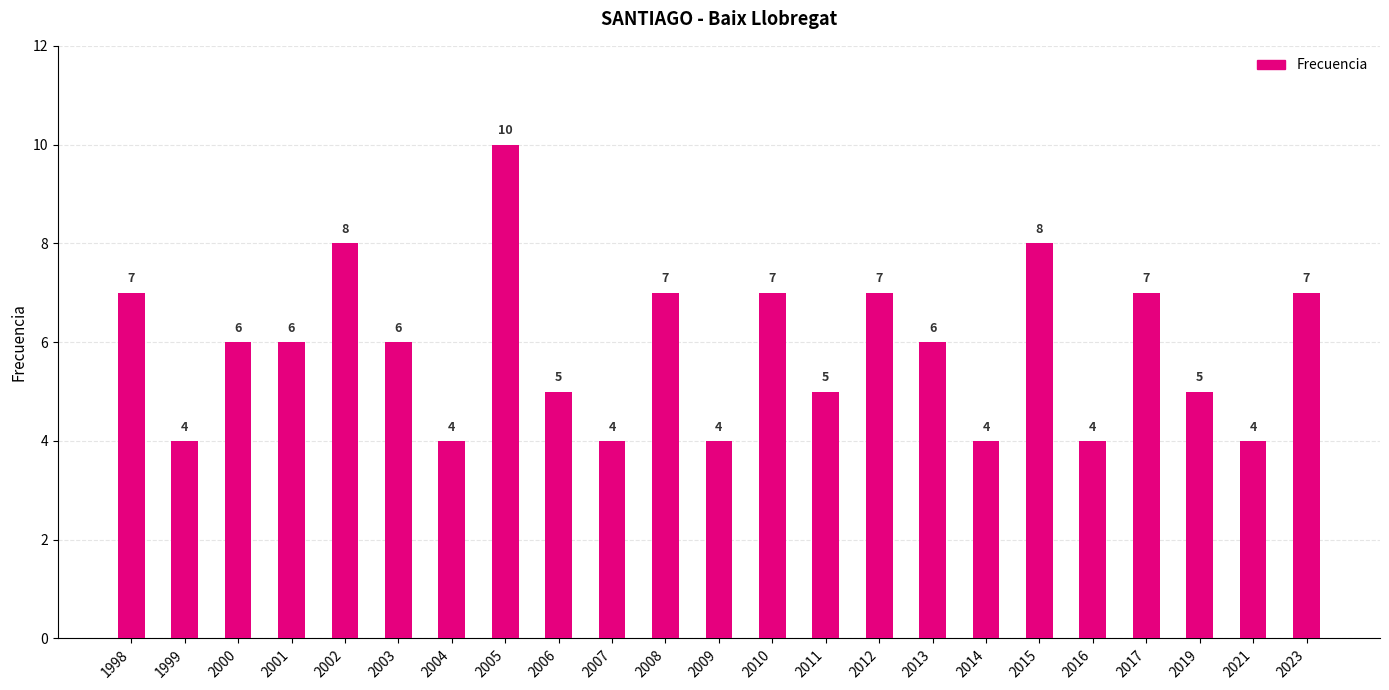

How many values are between 4 and 7?

20